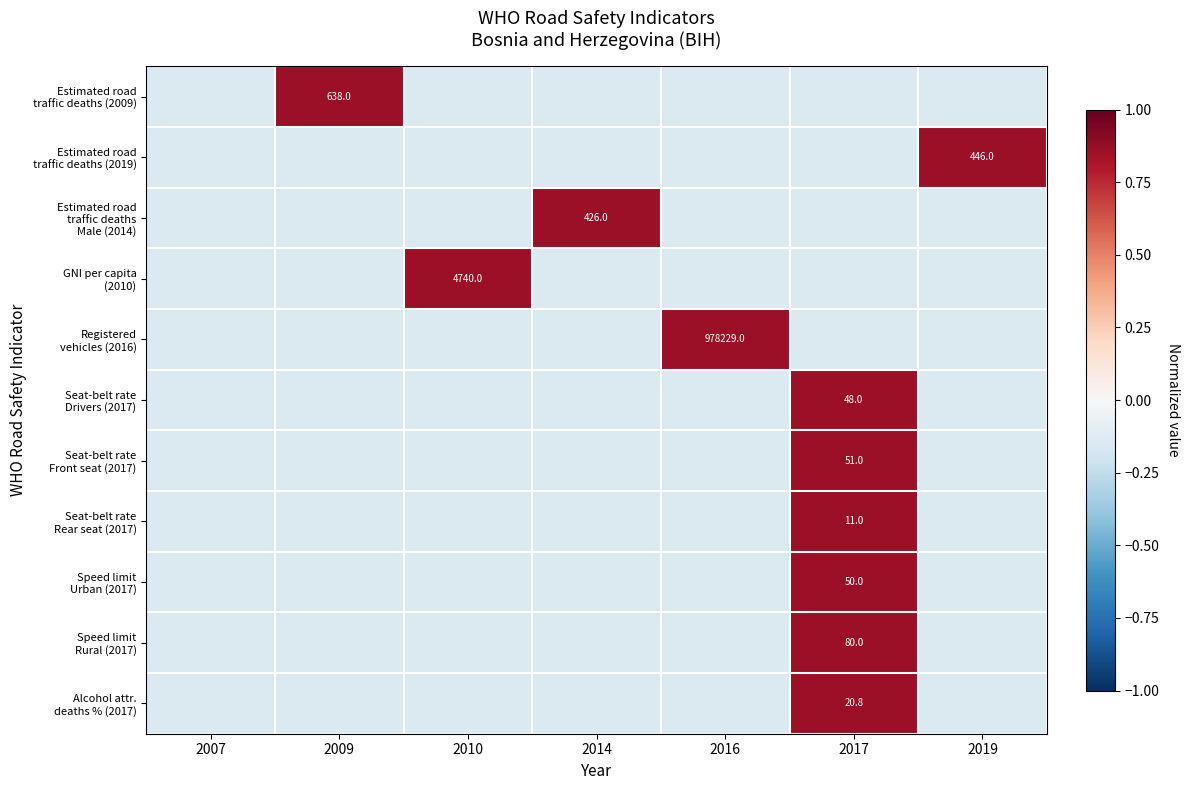

List the labels in order of Registered vehicles (2016) value, smallest first.

2007, 2009, 2010, 2014, 2017, 2019, 2016